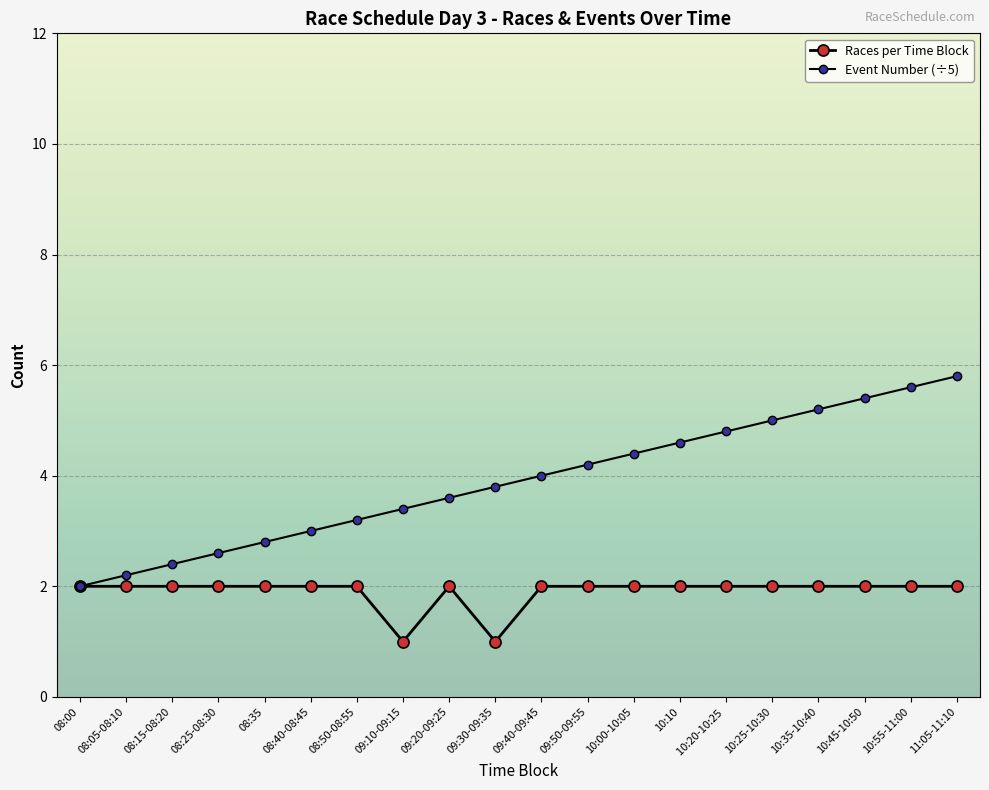

How many lines are shown in the chart?

2